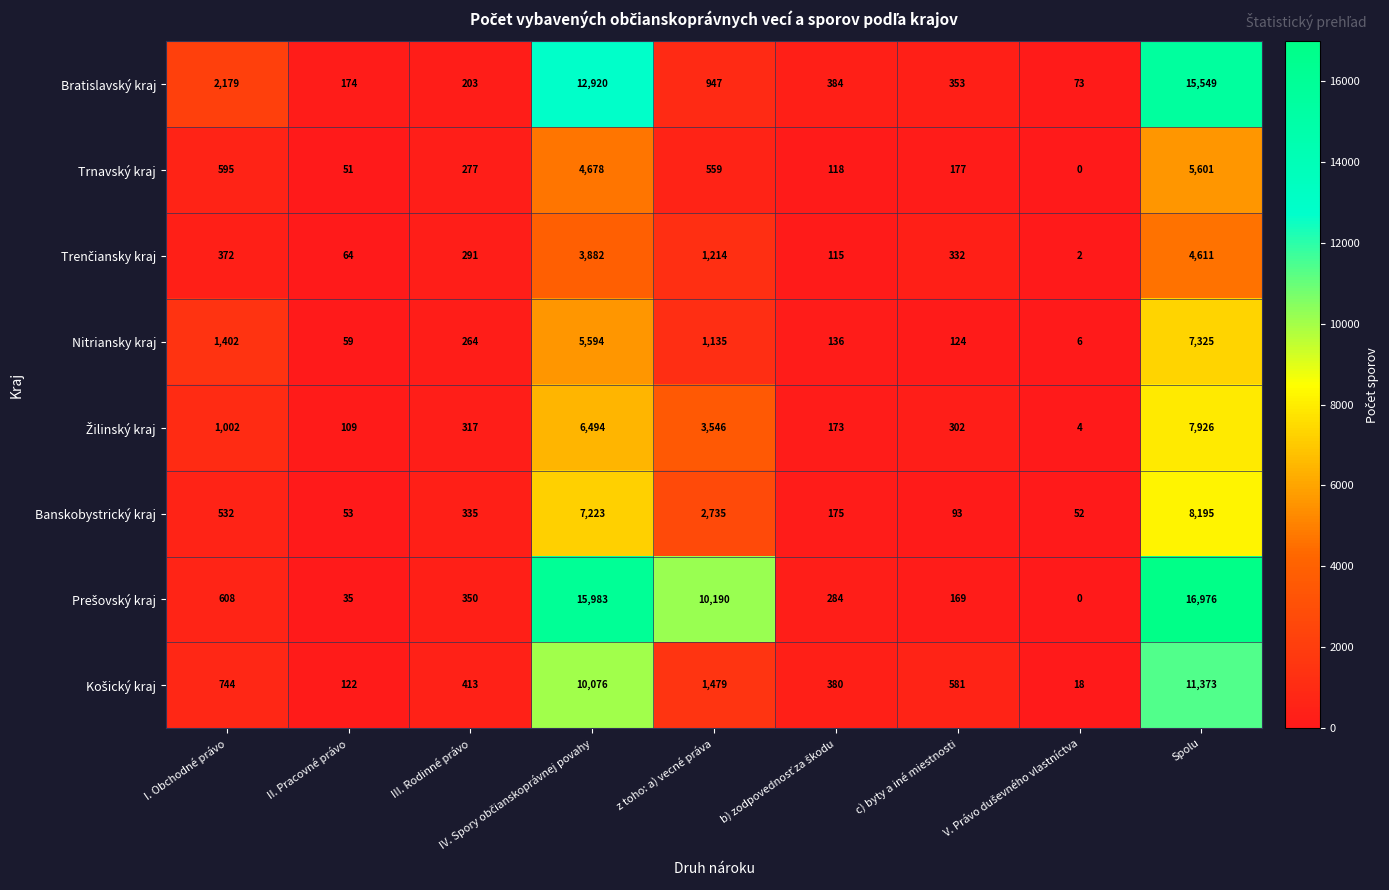

What is the difference between the Trnavský kraj values at c) byty a iné miestnosti and z toho: a) vecné práva?

382